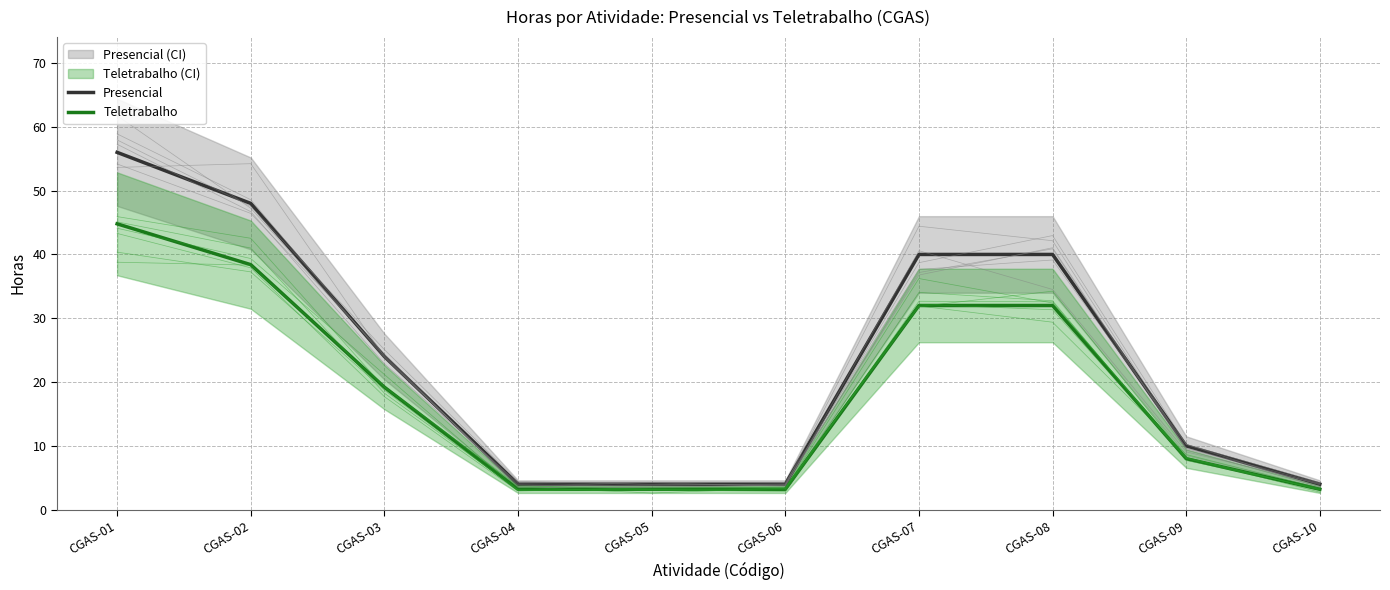

What is the sum of the Teletrabalho values at CGAS-10 and CGAS-08?

35.2